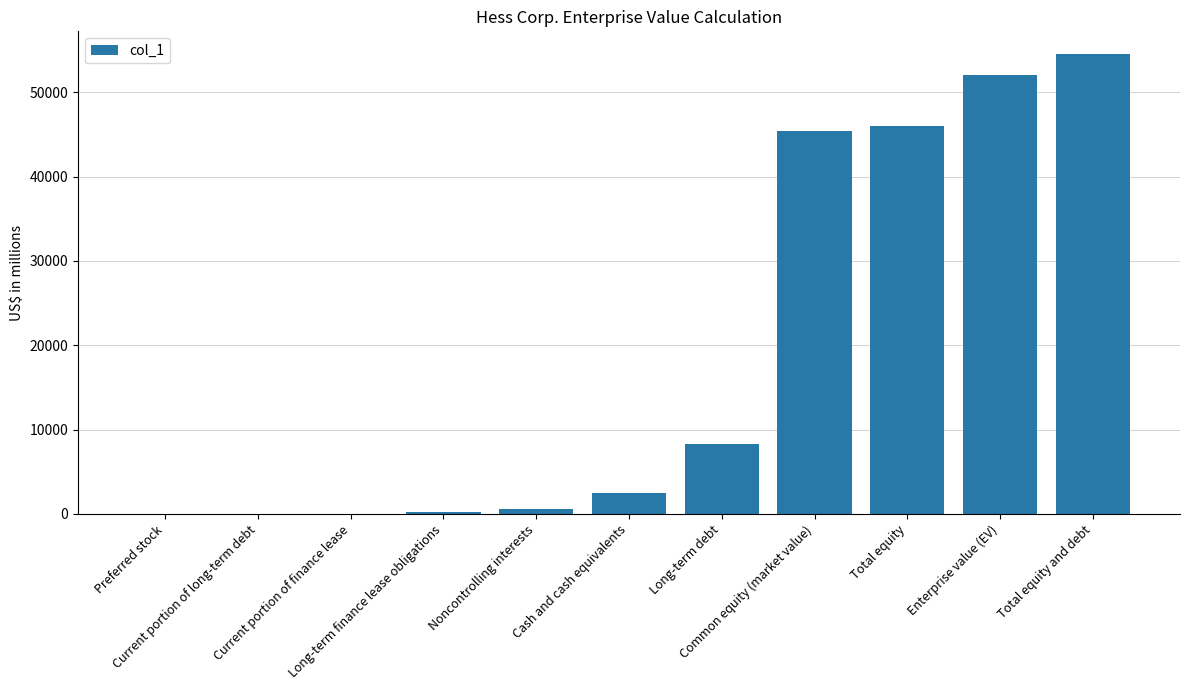

What is the maximum value shown in the chart?

54507